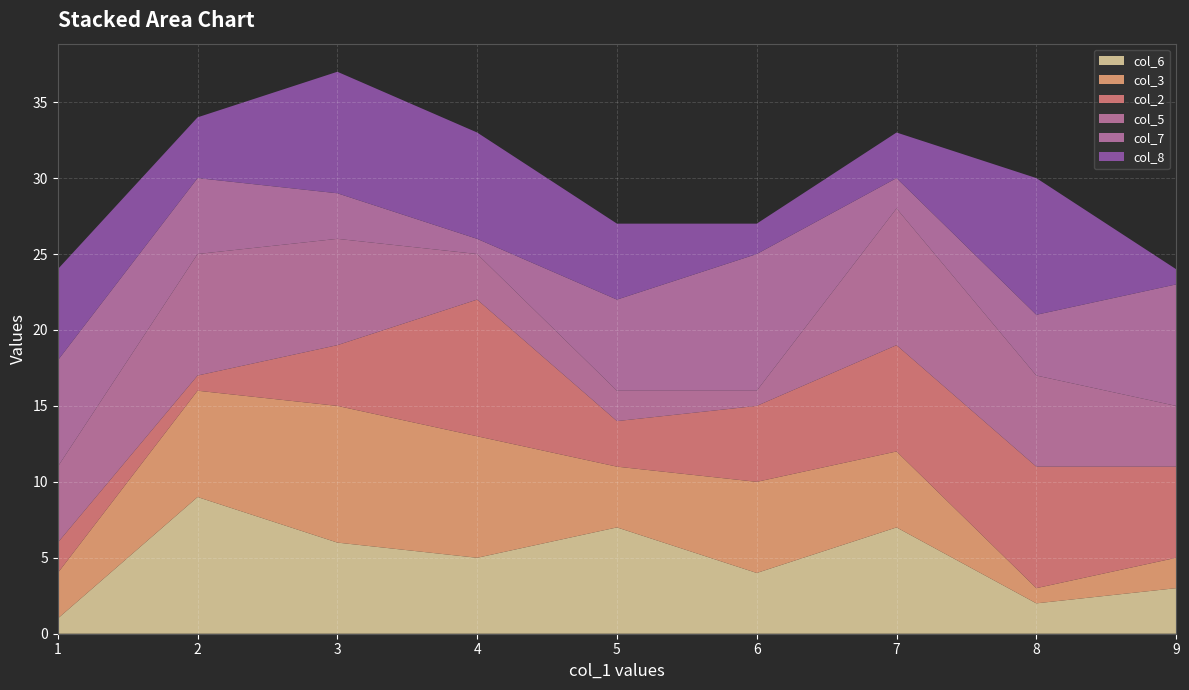

Reading left to right, list all the values displayed in this chart.

col_6: 1	9	6	5	7	4	7	2	3
col_3: 3	7	9	8	4	6	5	1	2
col_2: 2	1	4	9	3	5	7	8	6
col_5: 5	8	7	3	2	1	9	6	4
col_7: 7	5	3	1	6	9	2	4	8
col_8: 6	4	8	7	5	2	3	9	1